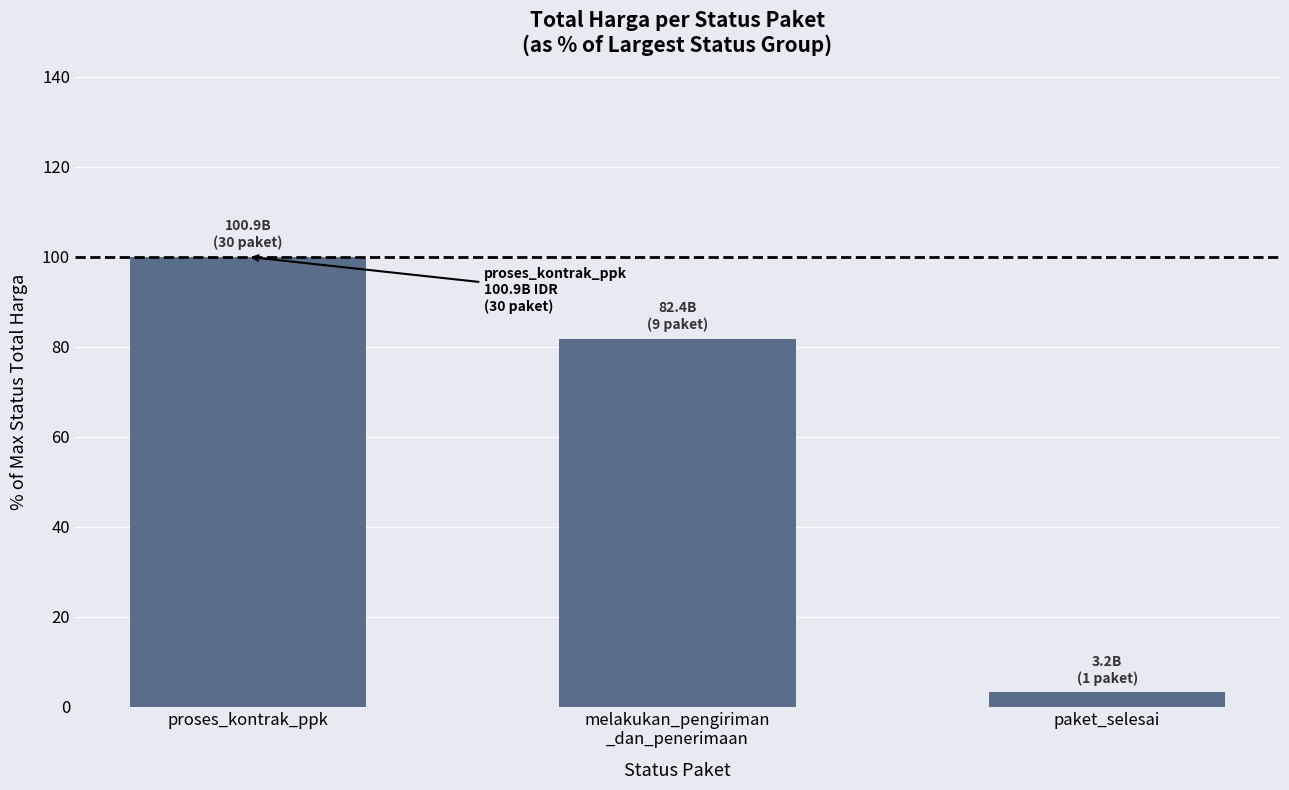

Approximately how many times larger is the value at proses_kontrak_ppk compared to paket_selesai?

31.5